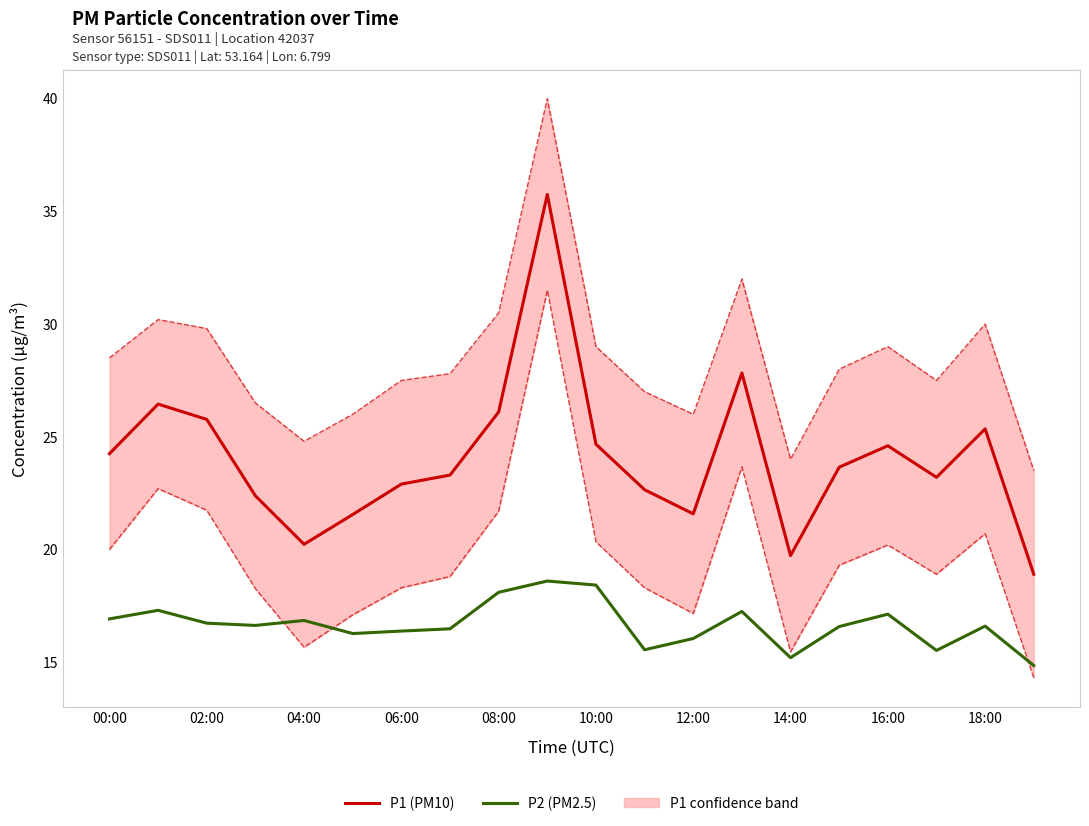

What is the sum of the P2 (PM2.5) values at 19 and 14?

30.0